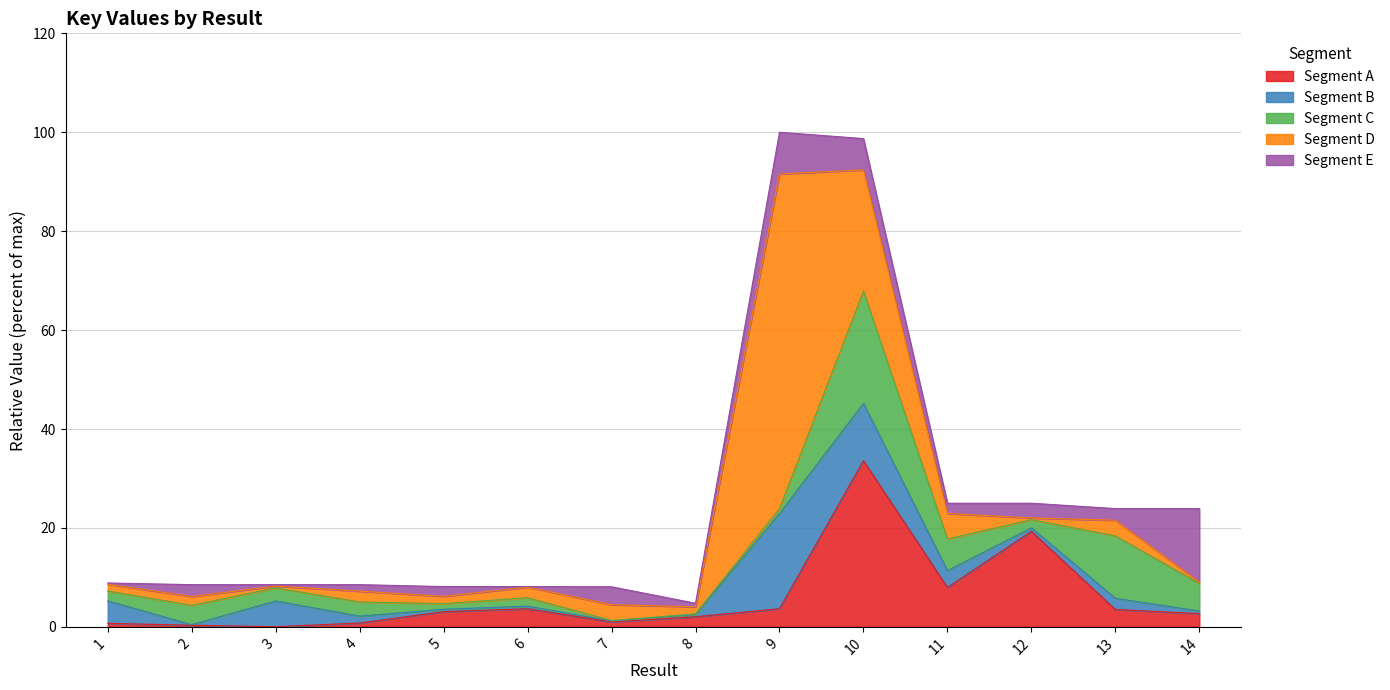

Reading left to right, list all the values displayed in this chart.

1=8.9	2=8.5	3=8.5	4=8.5	5=8.1	6=8.1	7=8.1	8=4.8	9=100.0	10=98.7	11=25.0	12=25.0	13=23.9	14=23.9